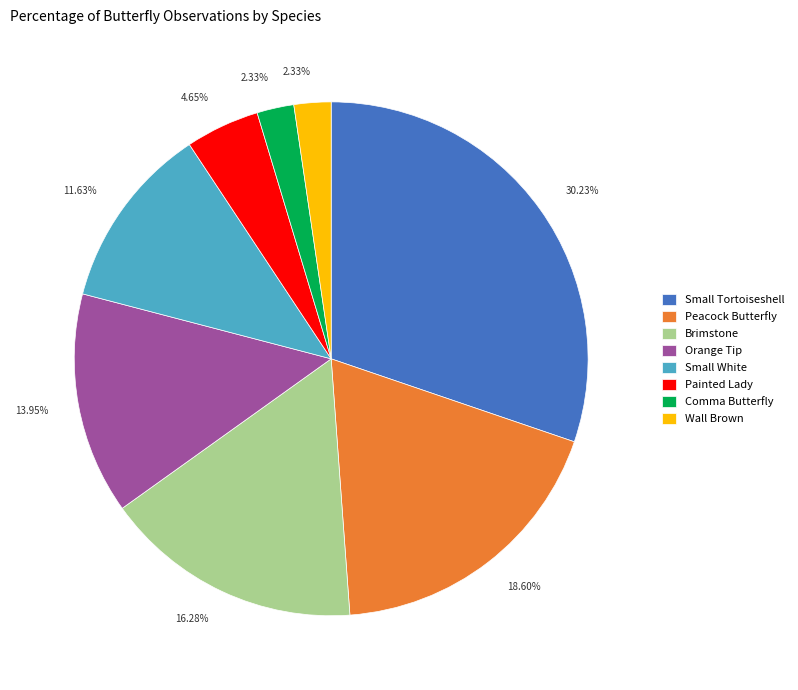

How many segments does this pie chart have?

8